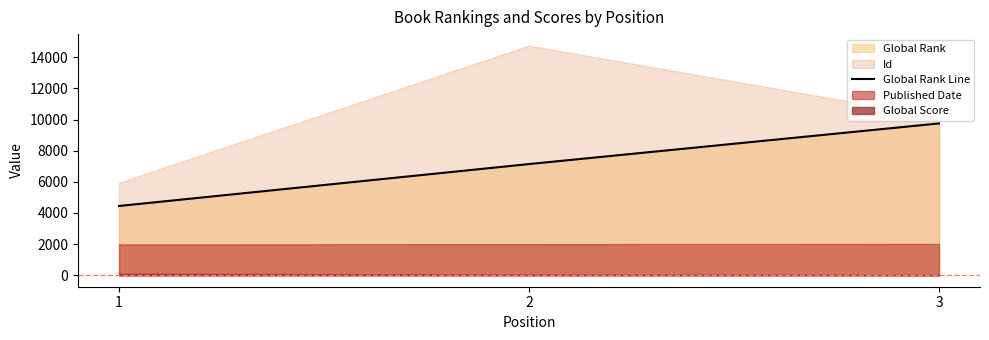

Where does the data first go above 7144?

3